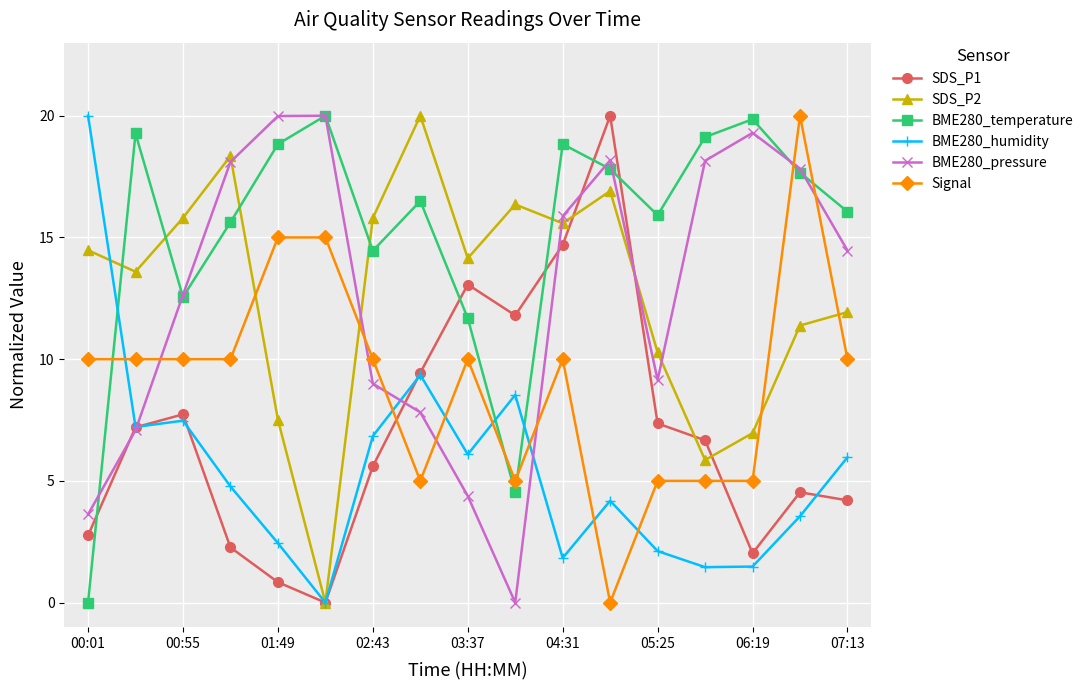

What are all the series names shown in the legend?

SDS_P1, SDS_P2, BME280_temperature, BME280_humidity, BME280_pressure, Signal